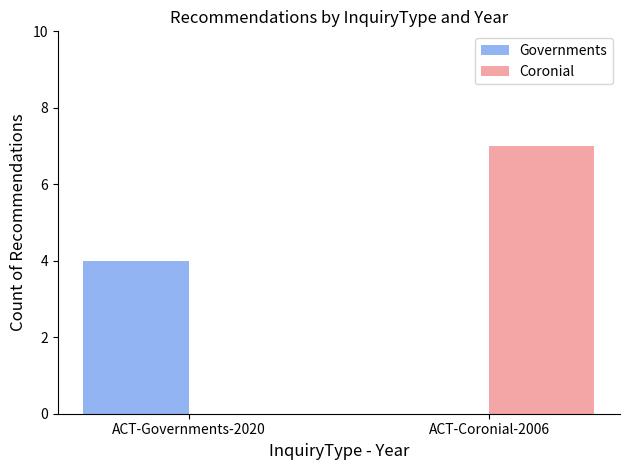

What is the sum of the Coronial values at ACT-Governments-2020 and ACT-Coronial-2006?

7